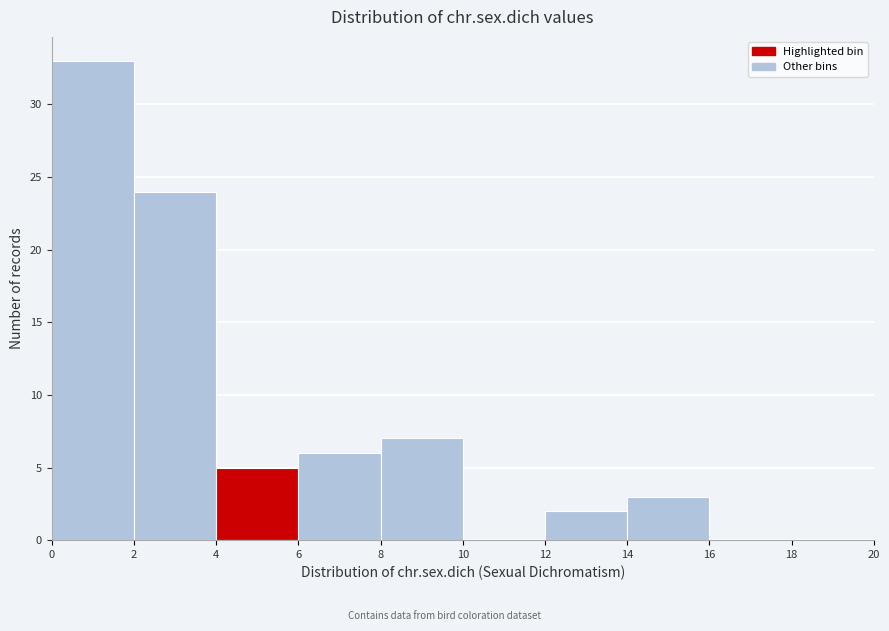

How tall is the bar that spans 0 to 2 on the x-axis? The values are not printed on the chart, so give them approximately, as read against the axis.

33